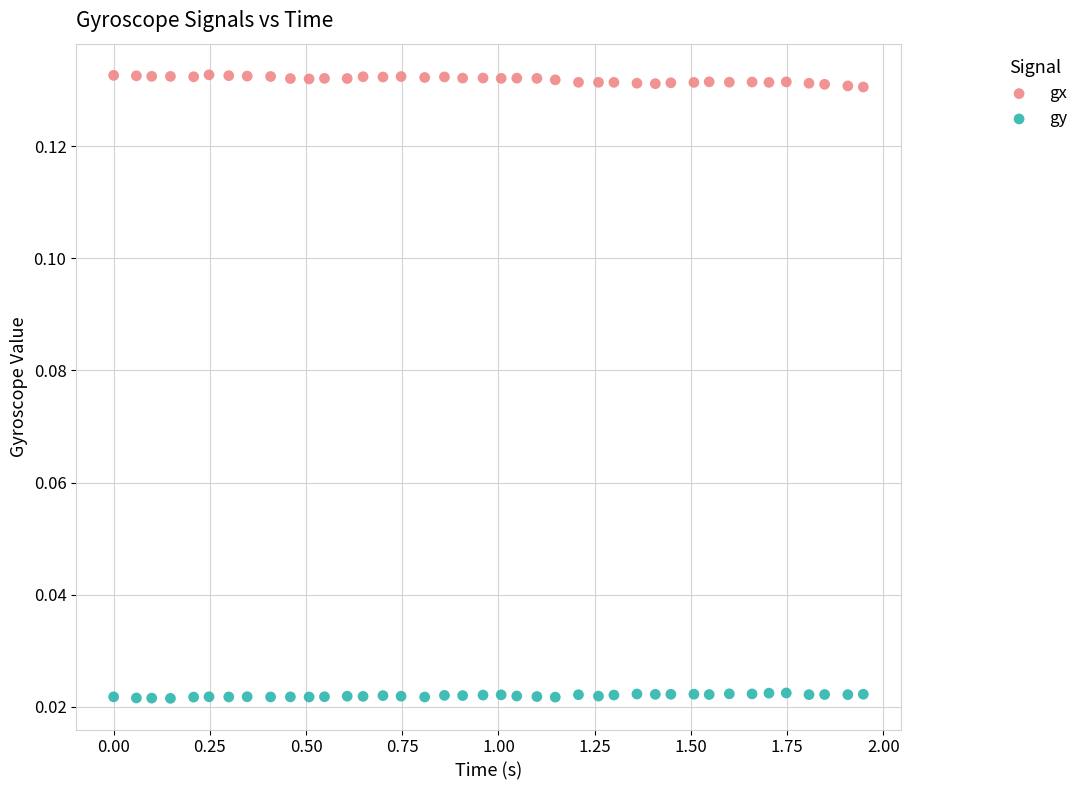

What are all the series names shown in the legend?

gx, gy